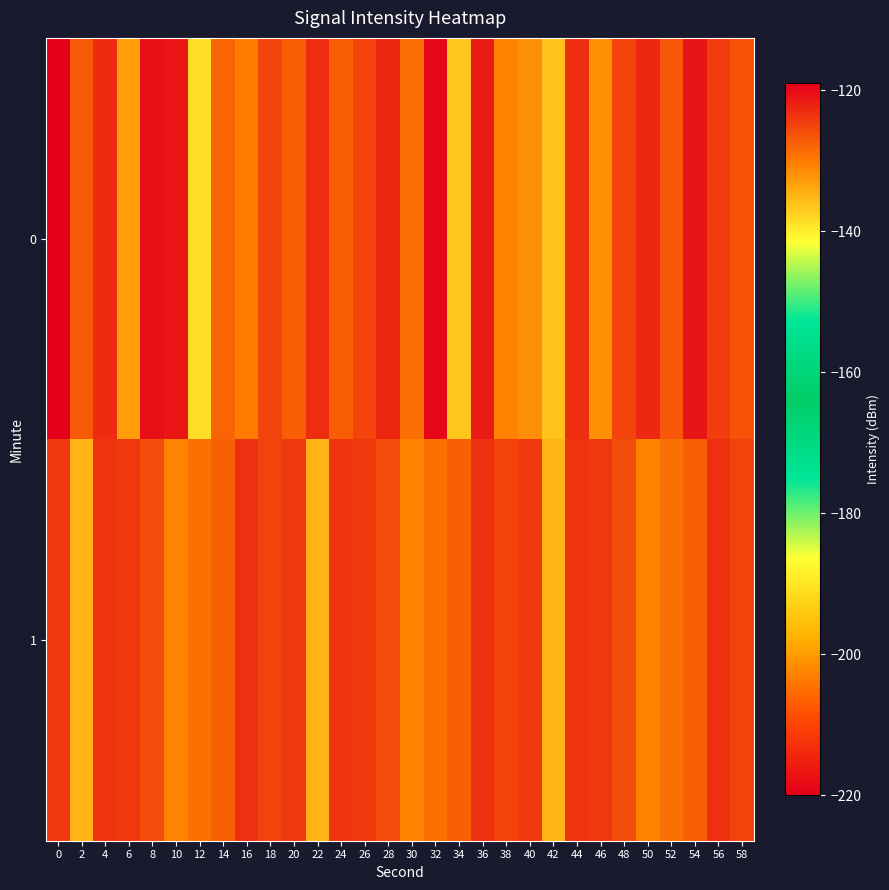

Which series has the largest total across all categories?

1